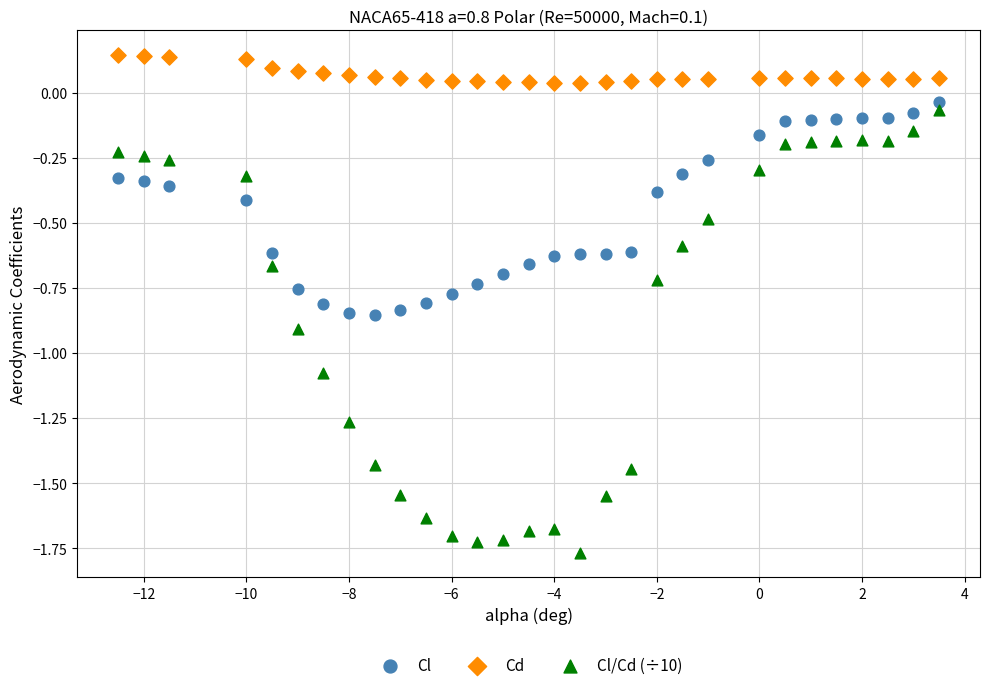

Which series contains the highest Y value?

Cd